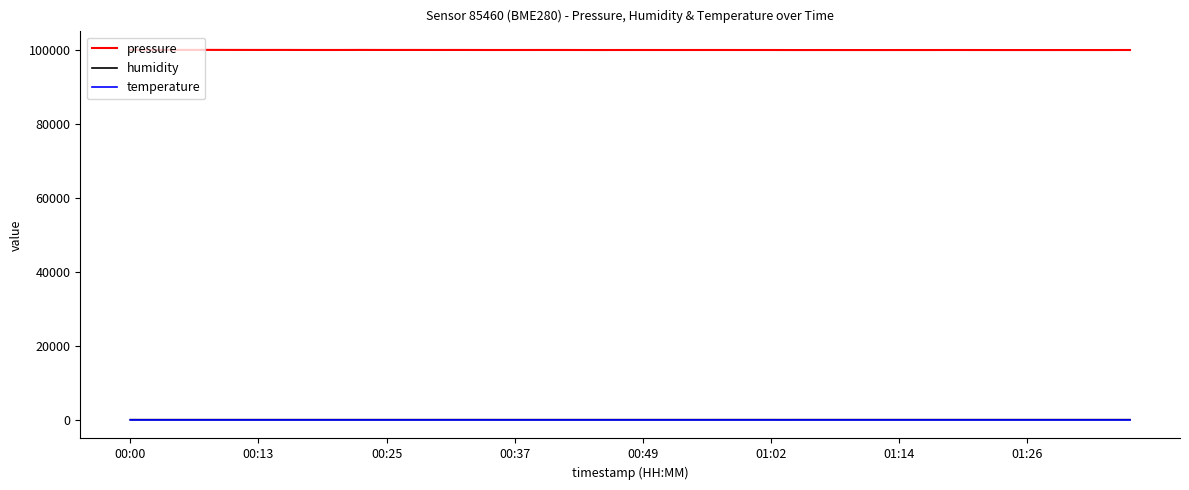

What is the average value of the humidity series?

91.1